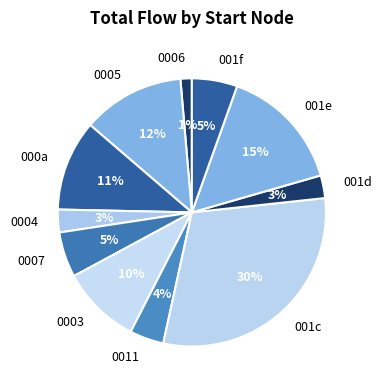

Is the sum of 001c and 0007 greater than half?

No